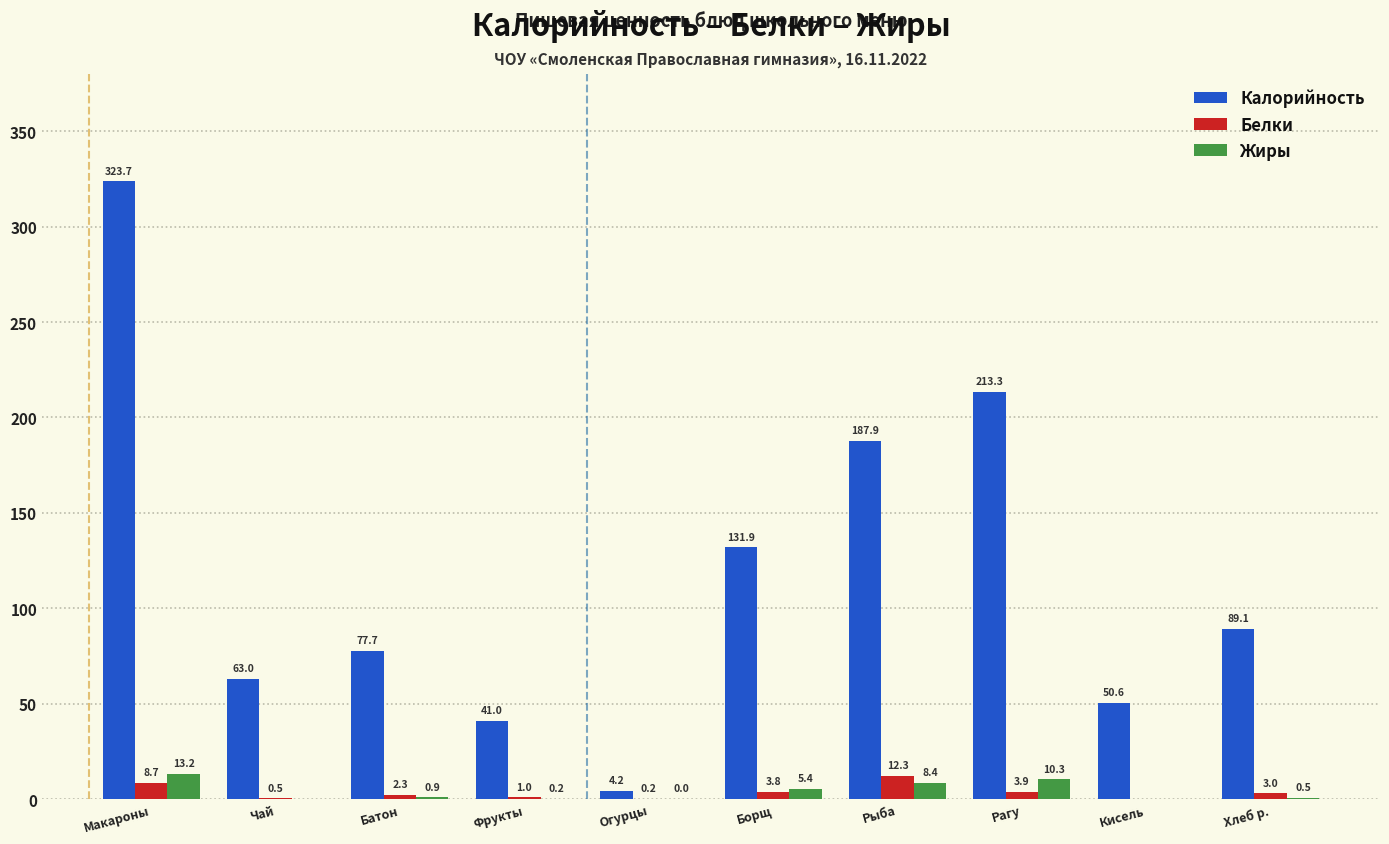

Which series changed the most between Макароны and Хлеб р.?

Калорийность